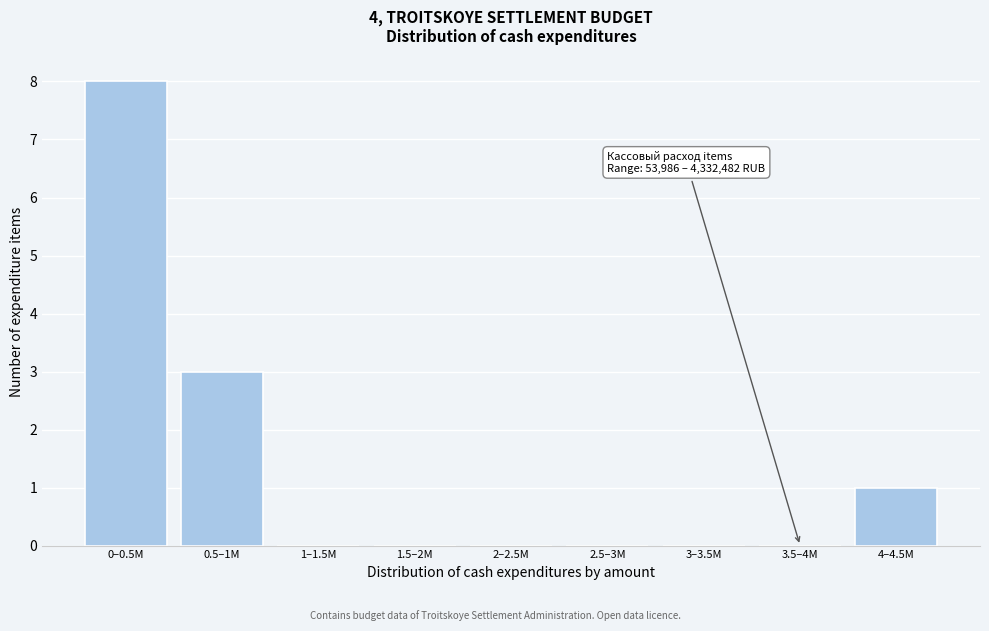

Reading left to right, what are all the values shown in this chart?

0–0.5M=8	0.5–1M=3	1–1.5M=0	1.5–2M=0	2–2.5M=0	2.5–3M=0	3–3.5M=0	3.5–4M=0	4–4.5M=1